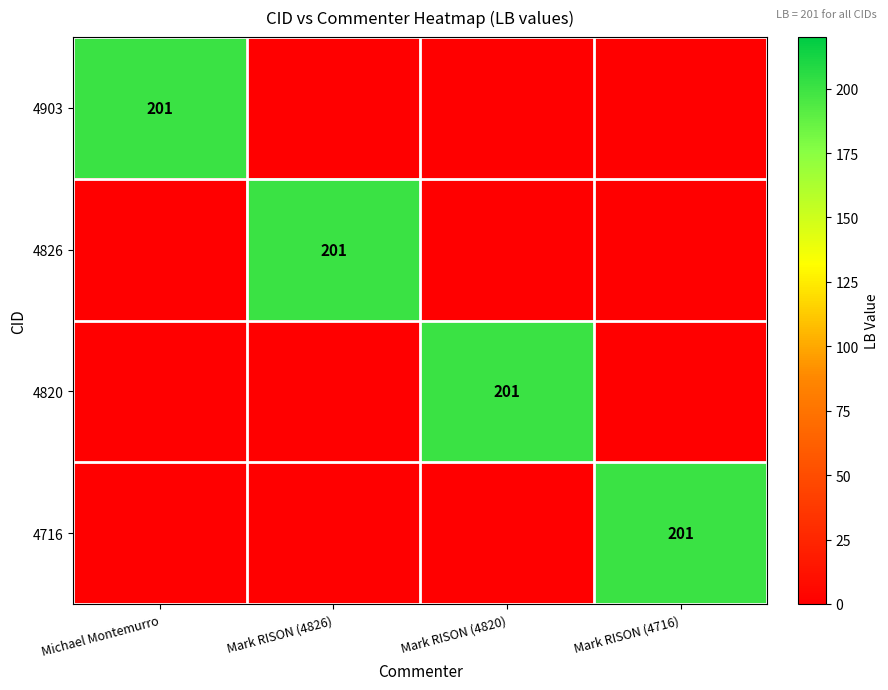

The 4903 series shows 73 at Michael Montemurro. True or false?

False